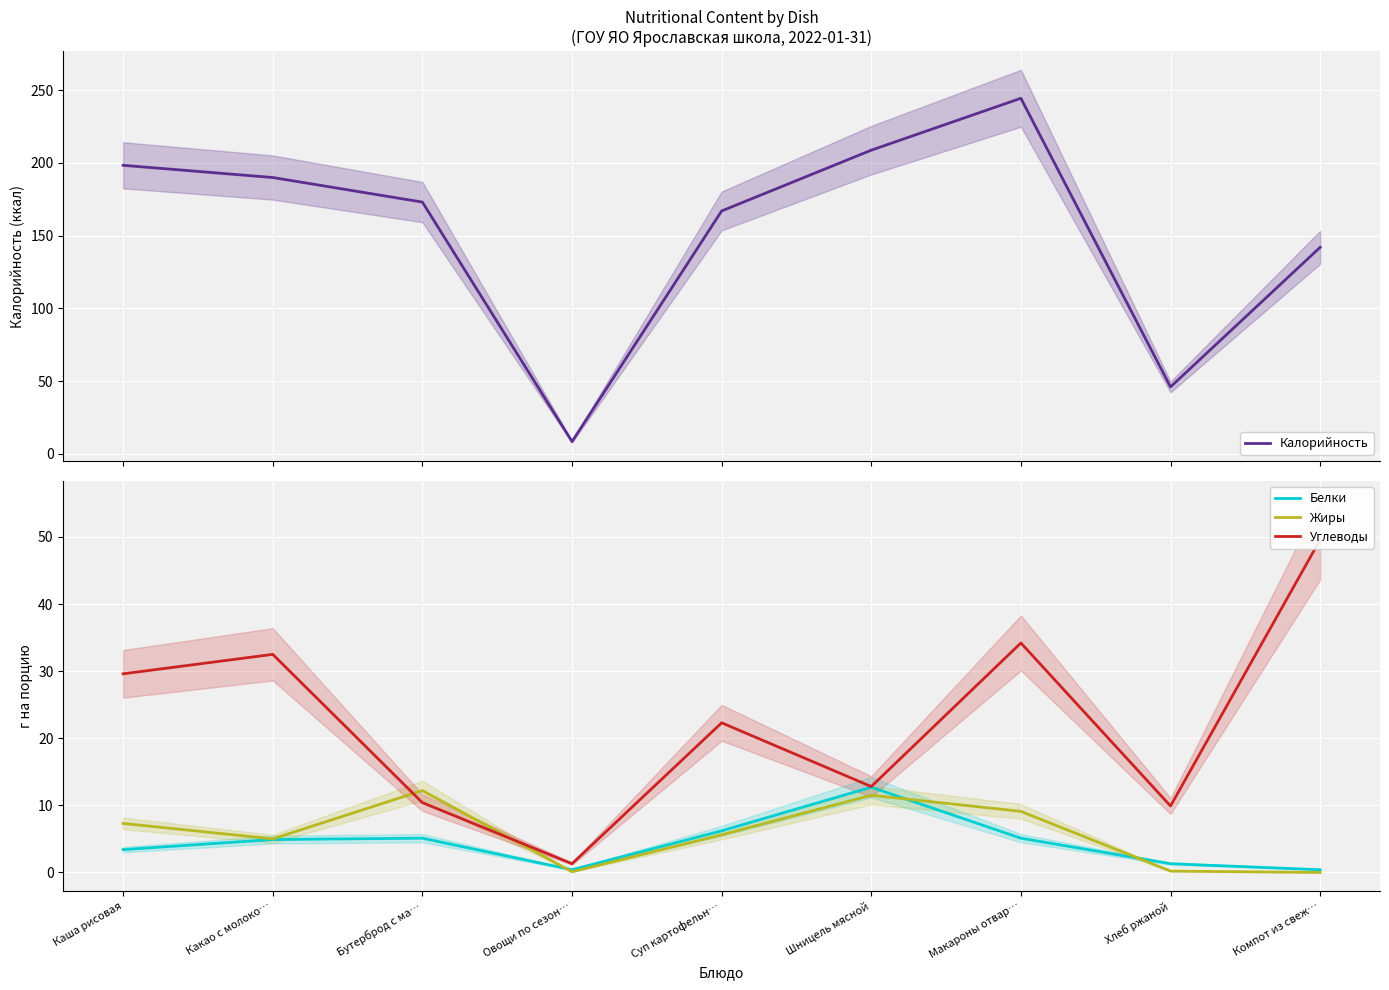

The value of Калорийность at Какао с молоко… is 291.0. True or false?

False